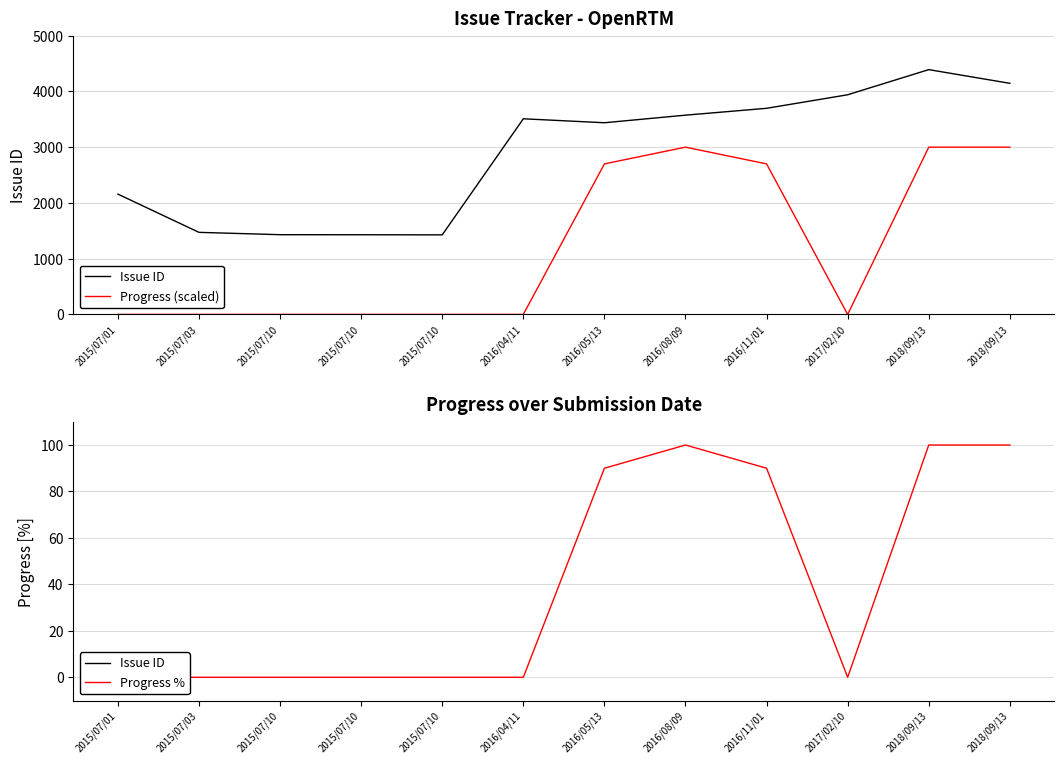

Between 2015/07/03 and 2016/05/13, which series saw the biggest shift?

Progress (scaled)